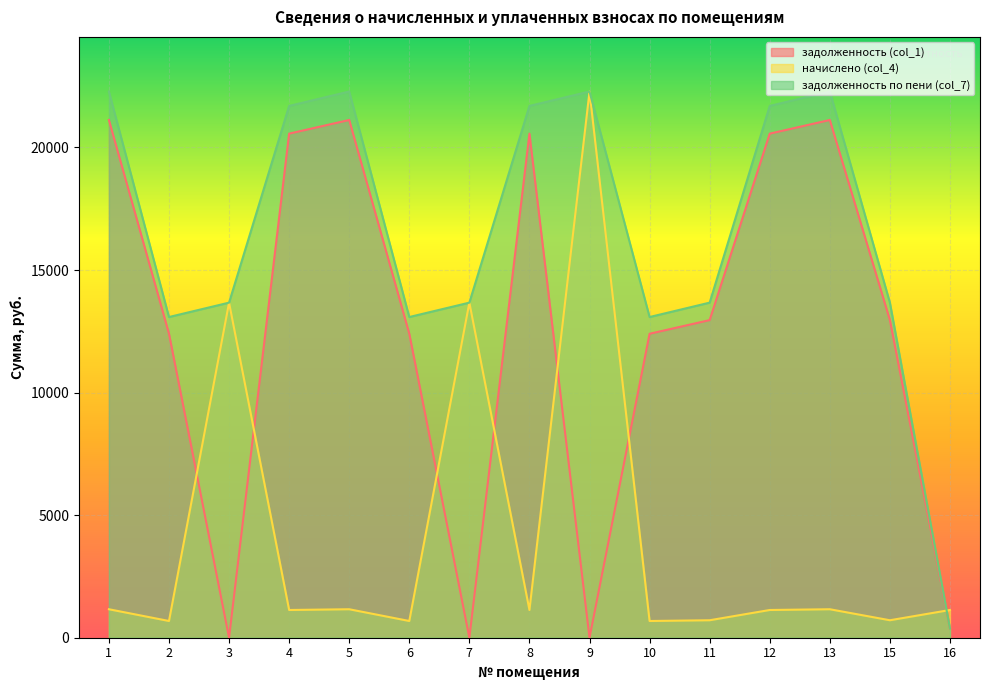

What are all the series names shown in the legend?

задолженность (col_1), начислено (col_4), задолженность по пени (col_7)